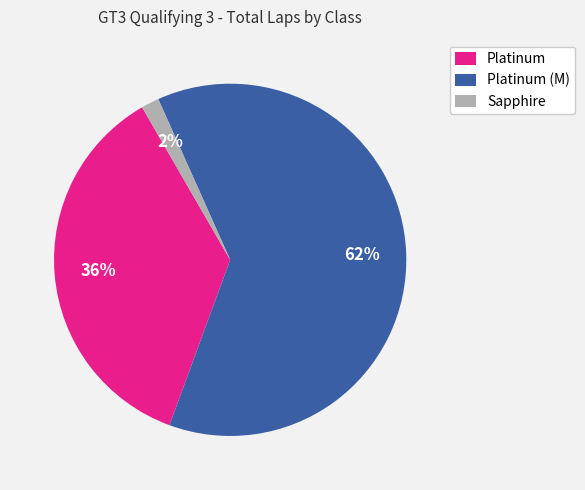

Do Sapphire and Platinum (M) together represent more than half of the pie?

Yes